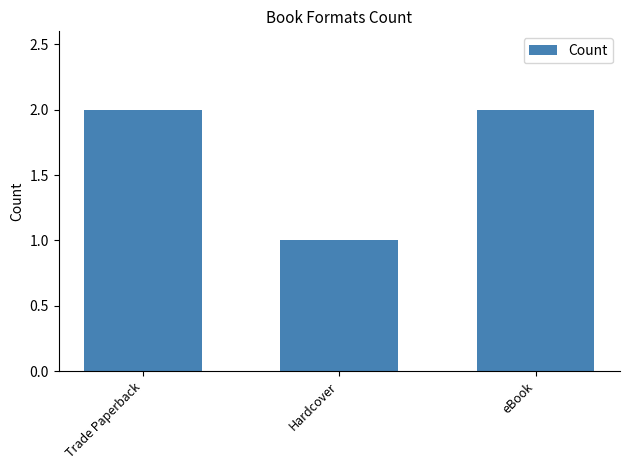

How many data points does each series have?

3